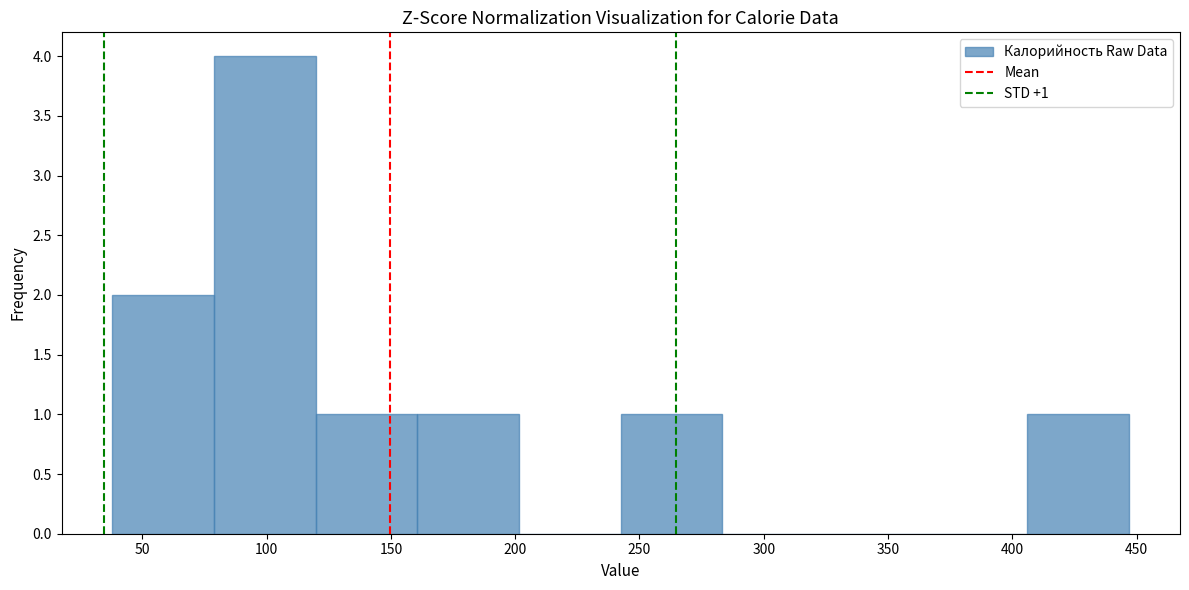

Which range on the x-axis has the tallest bar?

80 to 120